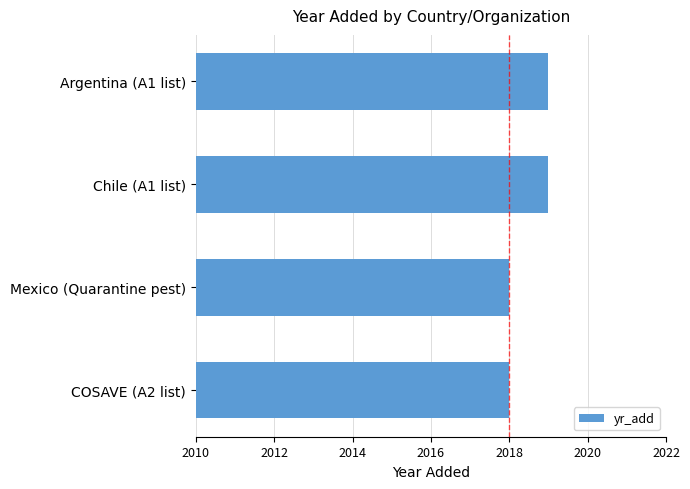

What is the greatest value displayed?

2019